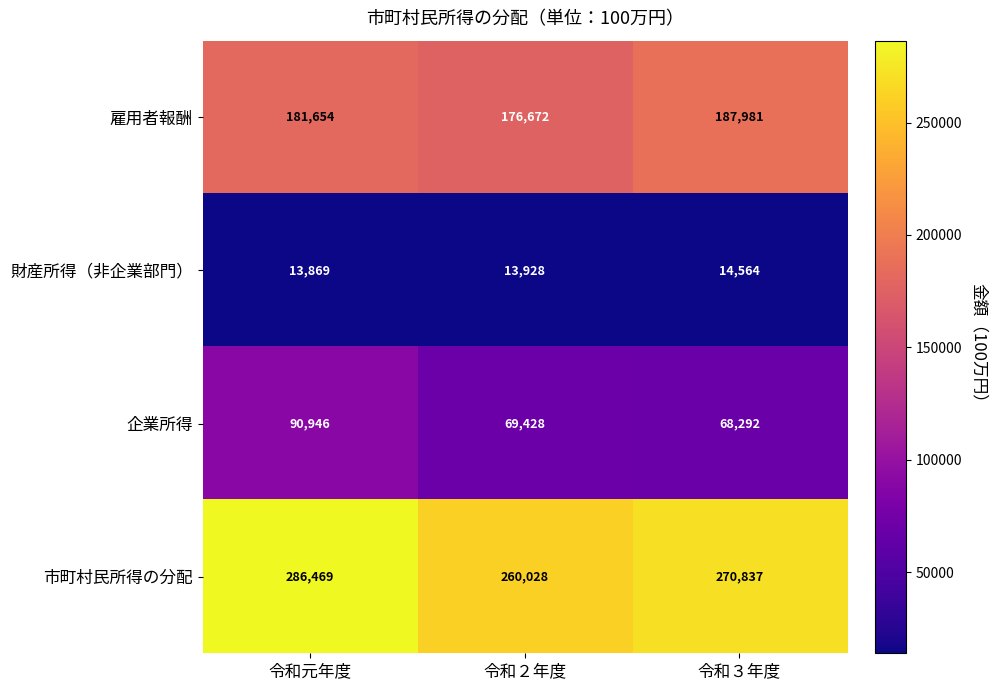

What is the sum of all 企業所得 values?

228666